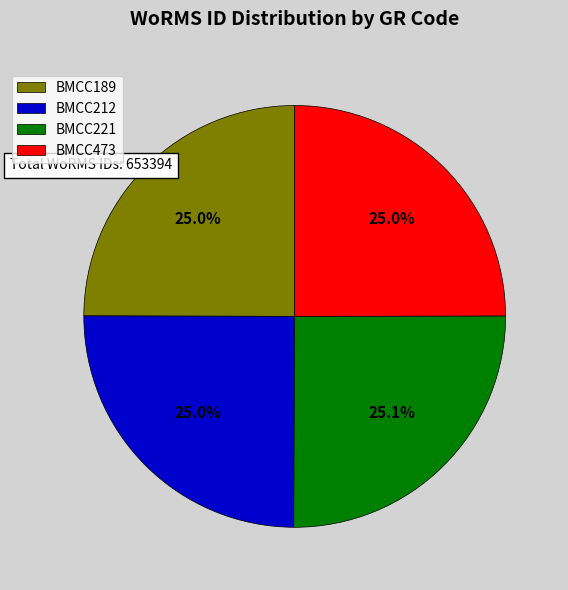

Does BMCC212 represent more than half of the total?

No